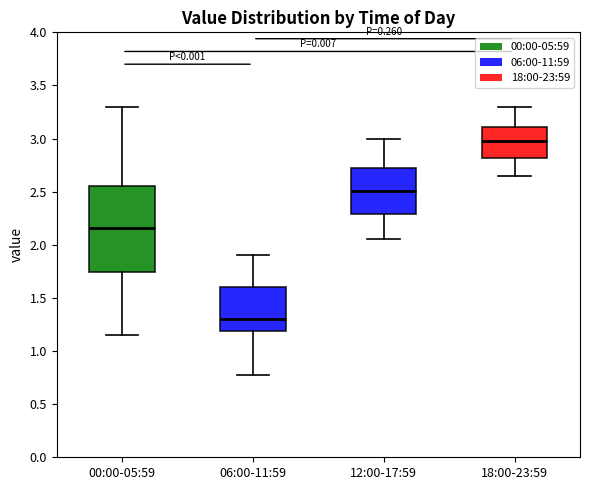

Where does the upper whisker of the box for 00:00-05:59 end on the y-axis? The values are not printed on the chart, so give them approximately, as read against the axis.

3.30